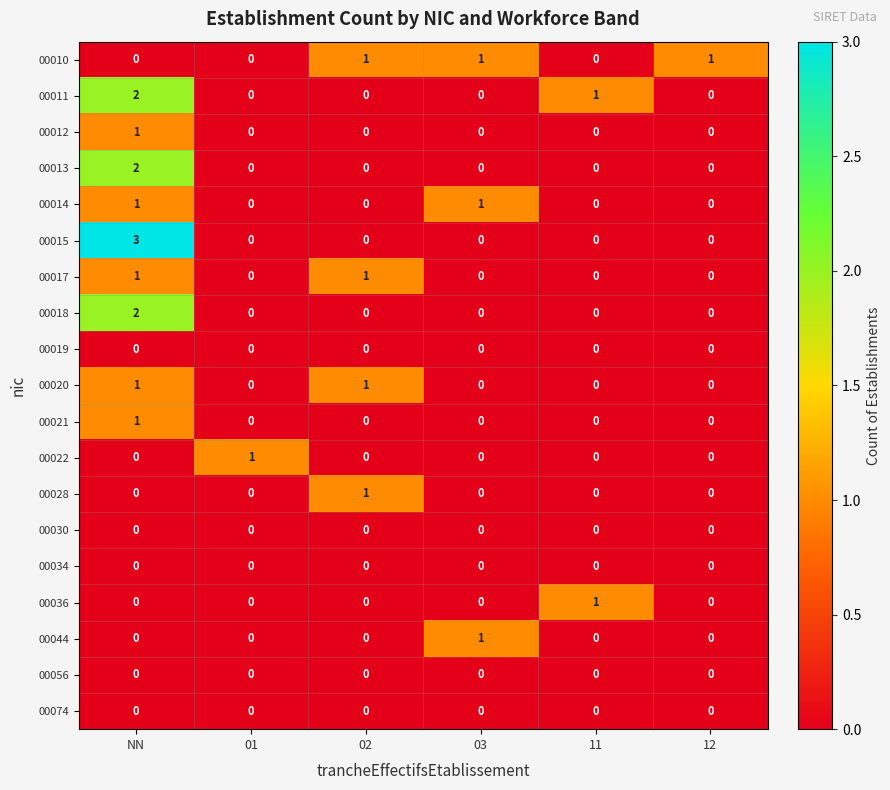

What is the difference between the highest and lowest values at NN?

3